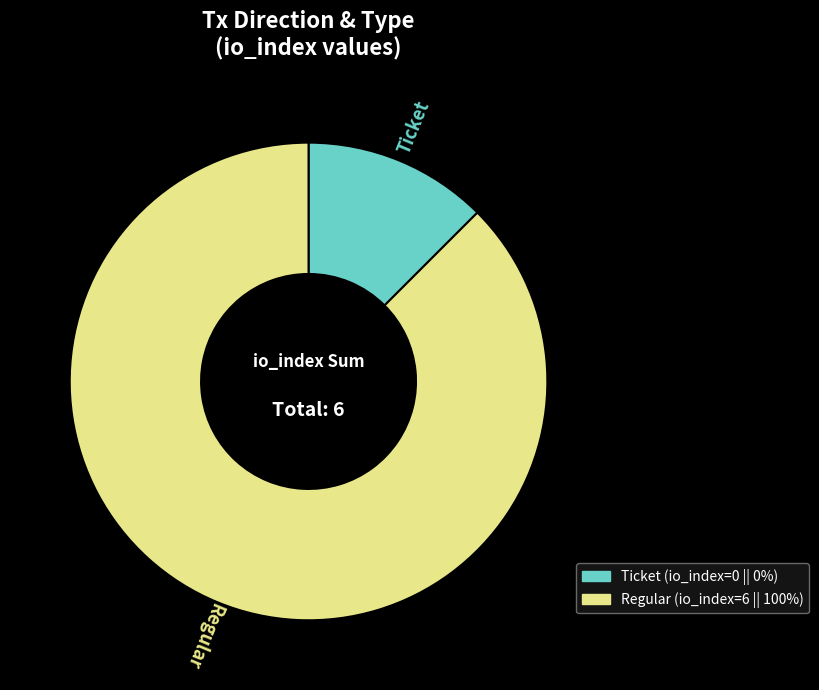

Which category has the biggest portion of the pie?

Regular